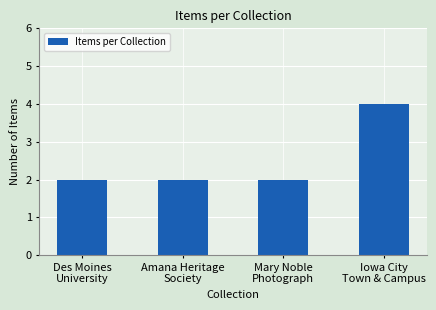

What is the maximum value shown in the chart?

4